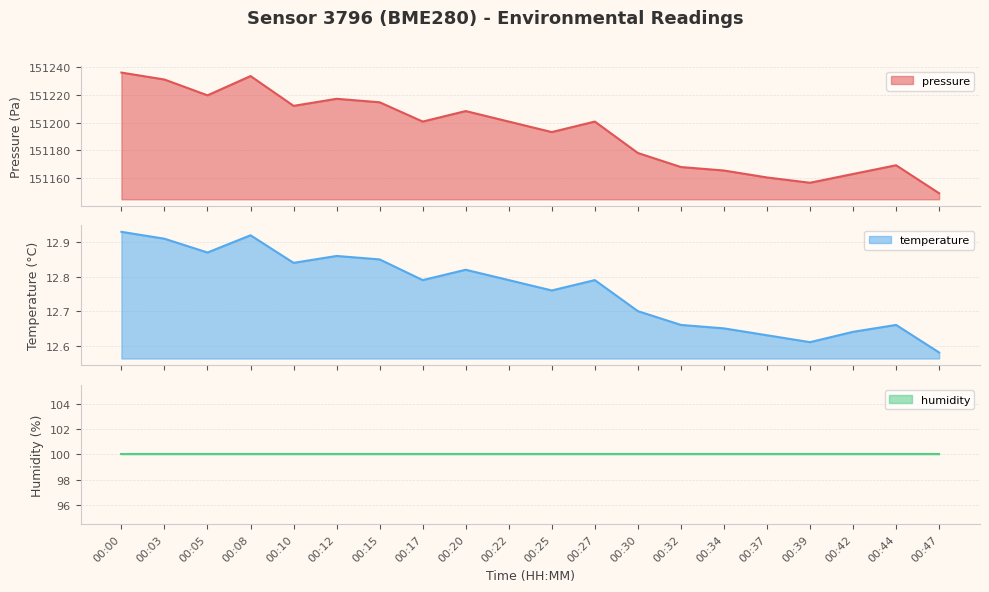

In temperature, how many points are higher than both neighbors (excluding endpoints)?

5